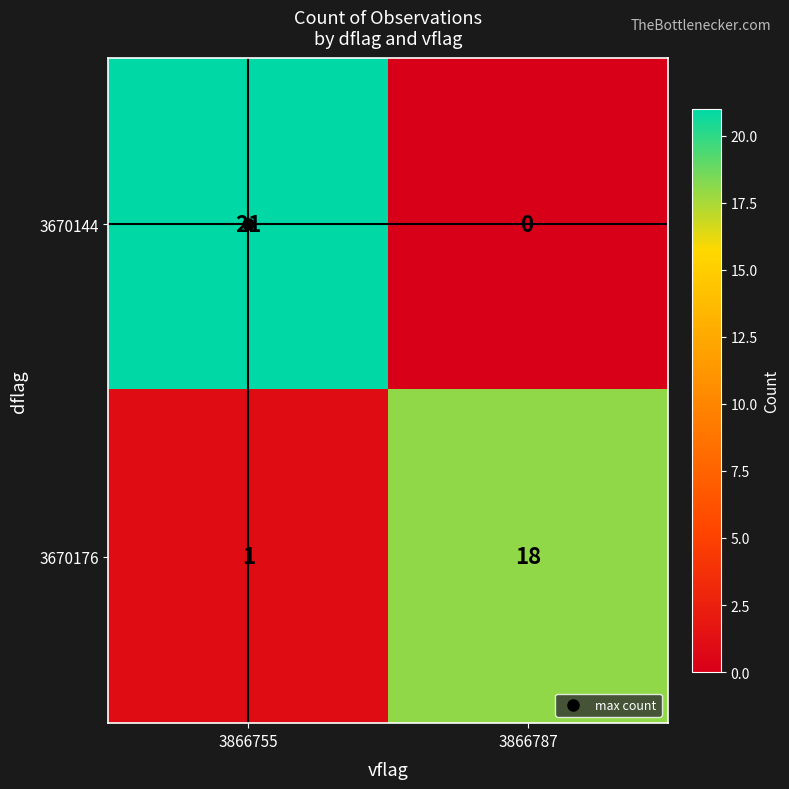

How many categories are shown in the chart?

2